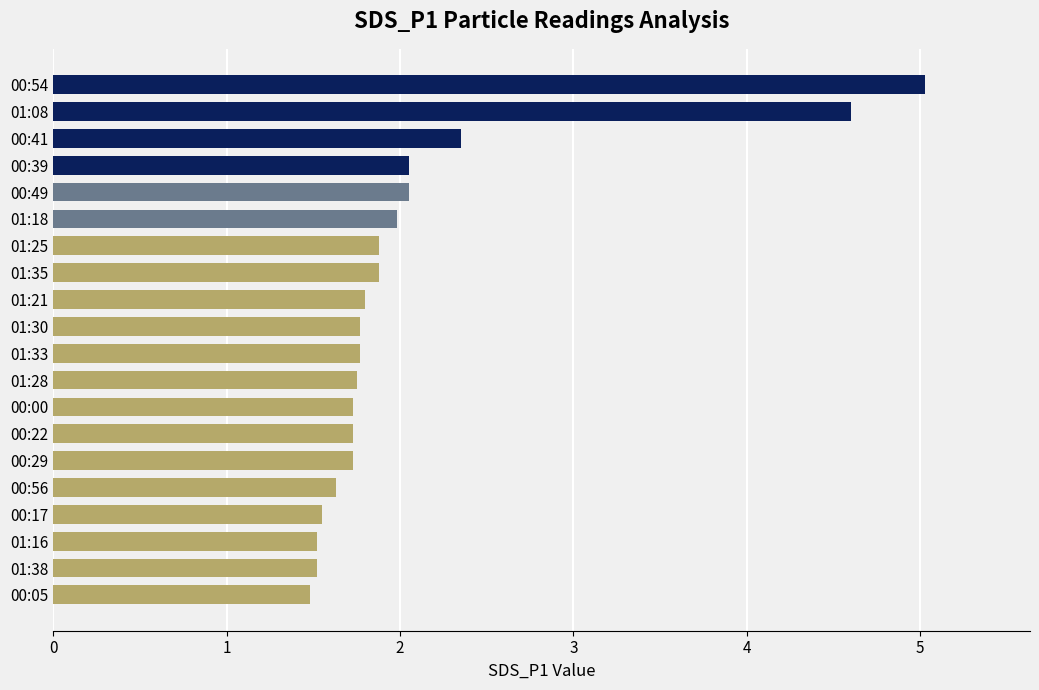

What is the greatest value displayed?

5.0